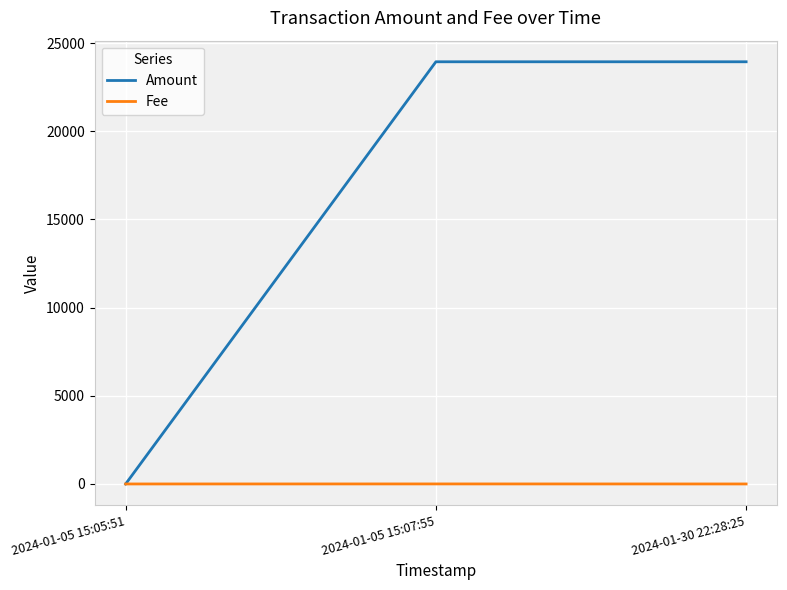

At how many categories does at least one series exceed 6027?

2